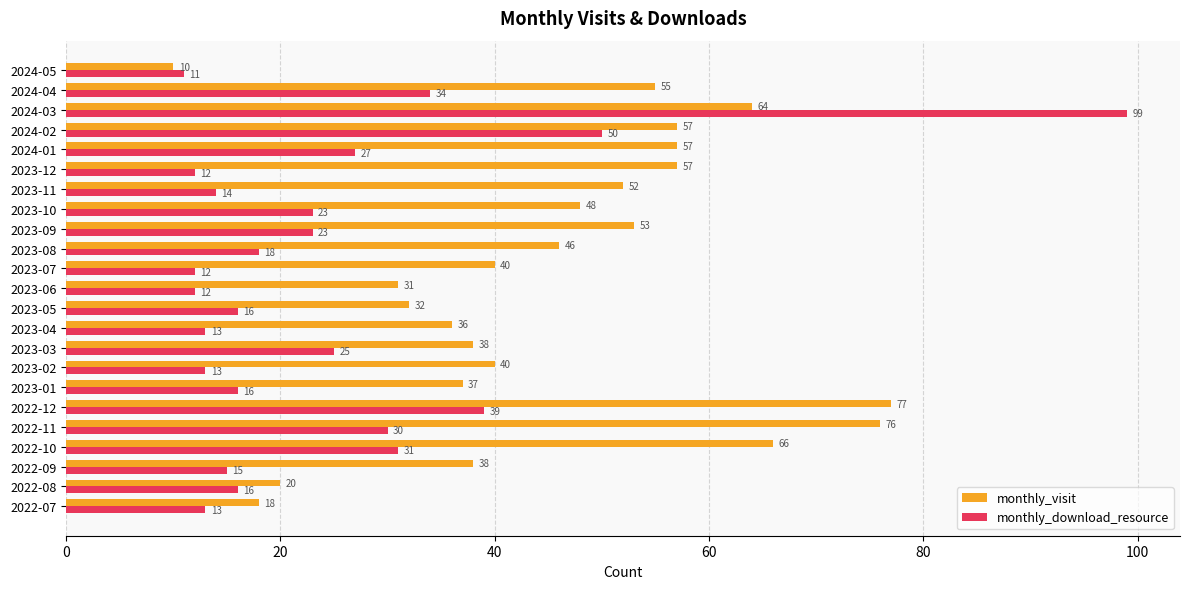

What is the approximate value of monthly_download_resource at 2022-09?

15